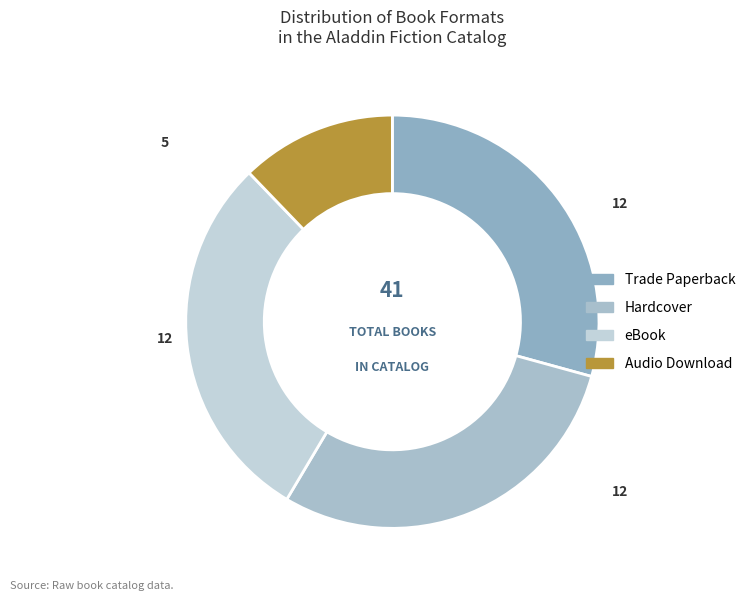

What is the largest slice in the pie chart?

Trade Paperback